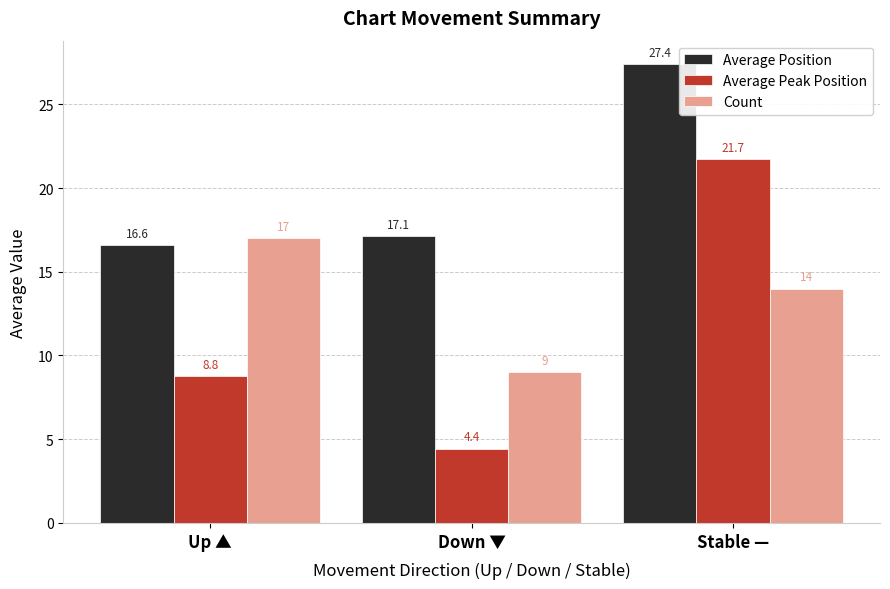

Reading left to right, list all the values displayed in this chart.

Average Position: Up ▲=16.6	Down ▼=17.1	Stable —=27.4
Average Peak Position: Up ▲=8.8	Down ▼=4.4	Stable —=21.7
Count: Up ▲=17.0	Down ▼=9.0	Stable —=14.0